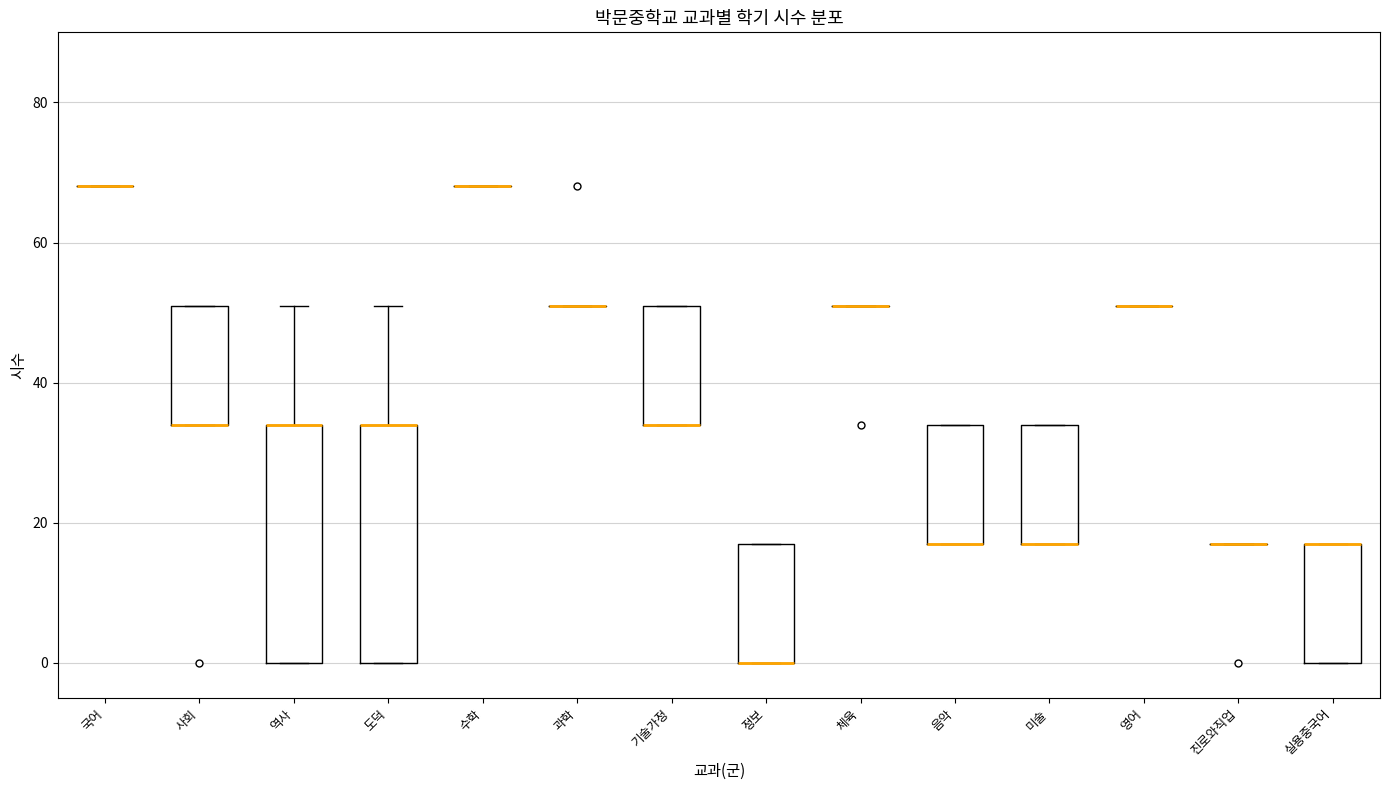

Reading left to right, transcribe this box plot: for each box, give where its median line is, the range the box spans, and where its two whiskers end, as read against the y-axis. The values are not printed on the chart, so give them approximately, as read against the axis.

국어: box collapsed to a line at 68, whiskers 68 to 68
사회: median 34 (drawn on the box's lower edge), box 34 to 52, whiskers 34 to 52
역사: median 34 (drawn on the box's upper edge), box 0 to 34, whiskers 0 to 52
도덕: median 34 (drawn on the box's upper edge), box 0 to 34, whiskers 0 to 52
수학: box collapsed to a line at 68, whiskers 68 to 68
과학: box collapsed to a line at 52, whiskers 52 to 52
기술가정: median 34 (drawn on the box's lower edge), box 34 to 52, whiskers 34 to 52
정보: median 0 (drawn on the box's lower edge), box 0 to 18, whiskers 0 to 18
체육: box collapsed to a line at 52, whiskers 52 to 52
음악: median 18 (drawn on the box's lower edge), box 18 to 34, whiskers 18 to 34
미술: median 18 (drawn on the box's lower edge), box 18 to 34, whiskers 18 to 34
영어: box collapsed to a line at 52, whiskers 52 to 52
진로와직업: box collapsed to a line at 18, whiskers 18 to 18
실용중국어: median 18 (drawn on the box's upper edge), box 0 to 18, whiskers 0 to 18